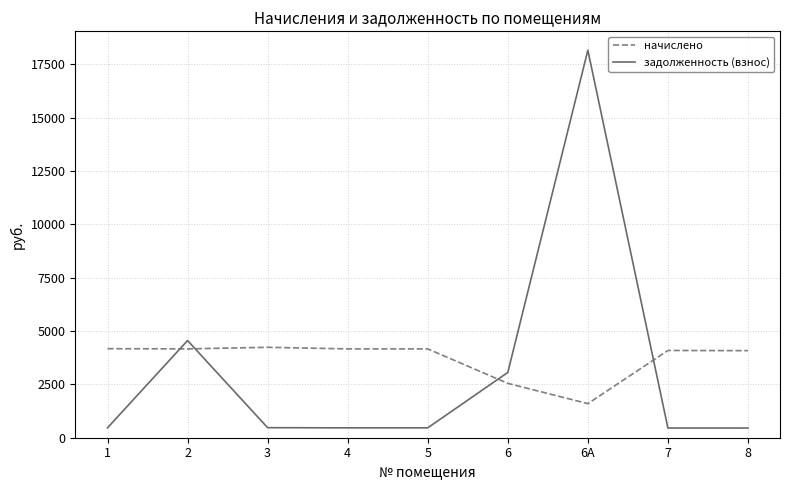

What is the spread (max minus min) of values at 1?

3710.0